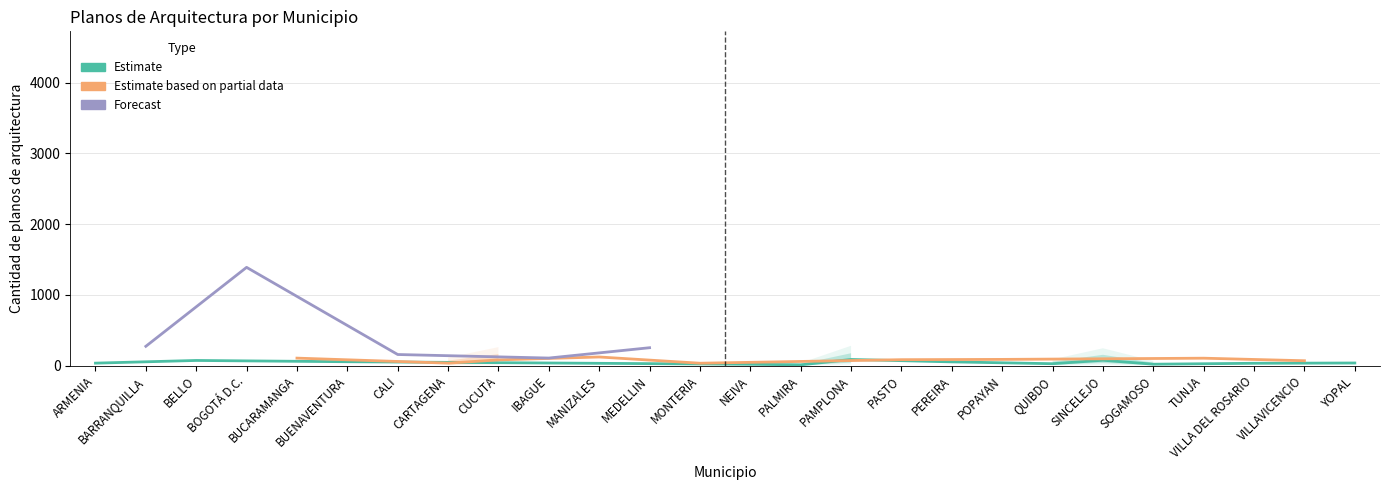

What position from the left is QUIBDO?

20